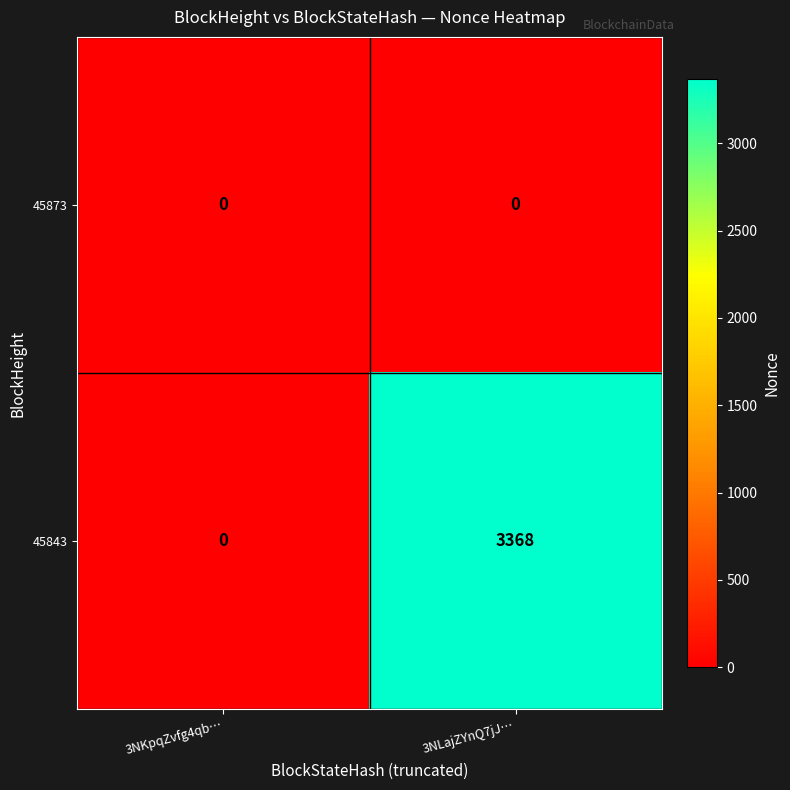

Where is 45843 nearest to the value 1684?

3NKpqZvfg4qb…